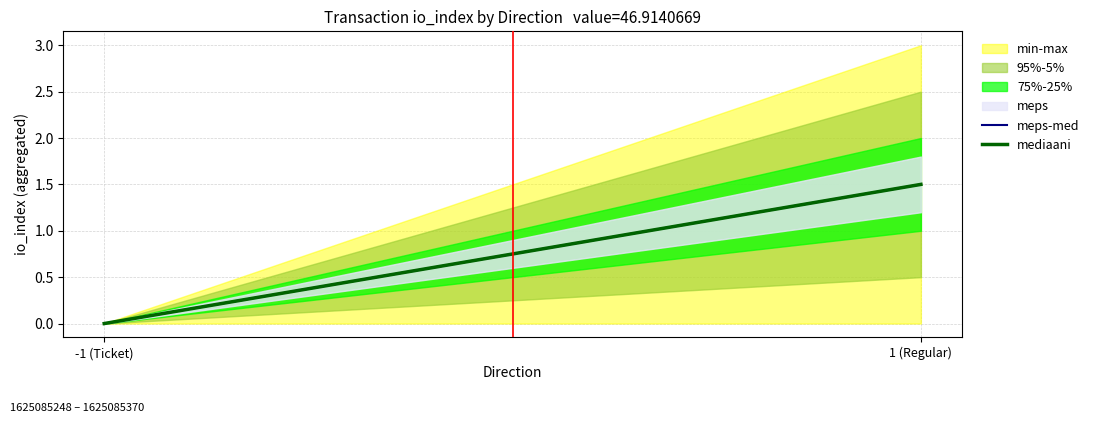

What is the sum of the meps-med values at -1 (Ticket) and 1 (Regular)?

1.5